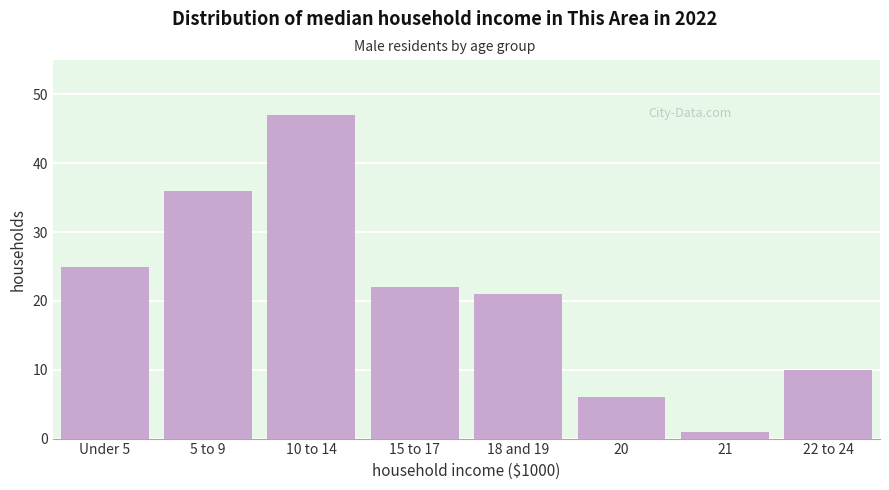

Reading left to right, list all the values displayed in this chart.

25	36	47	22	21	6	1	10